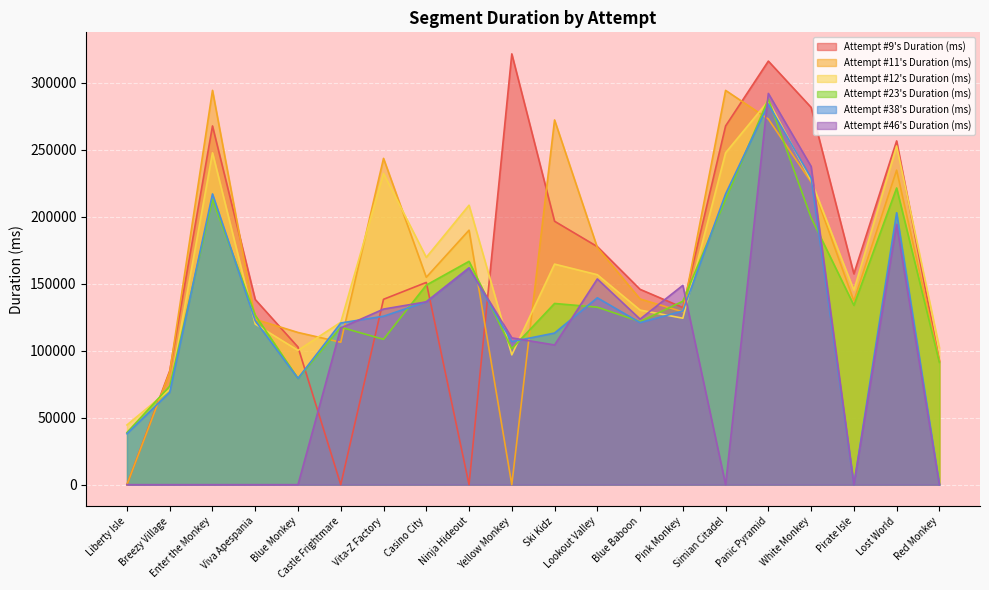

How many lines are shown in the chart?

6